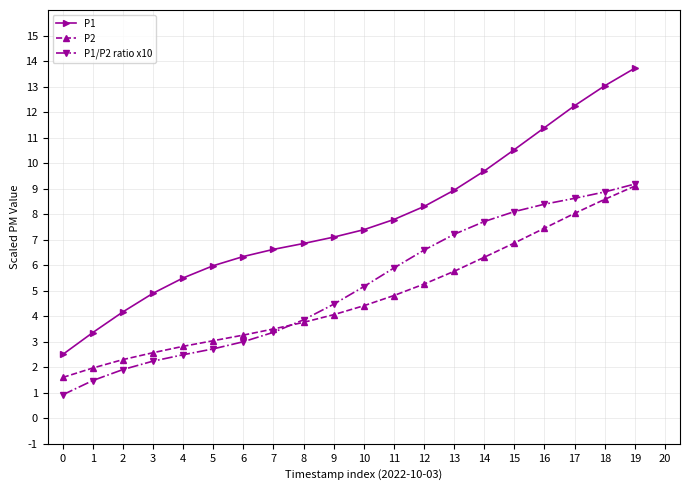

What is the total value across all series at 1?

6.8